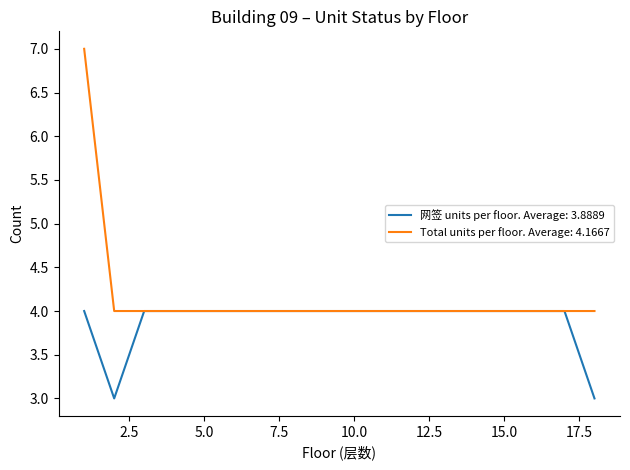

What is the highest value of the Total units per floor. Average: 4.1667 series?

7